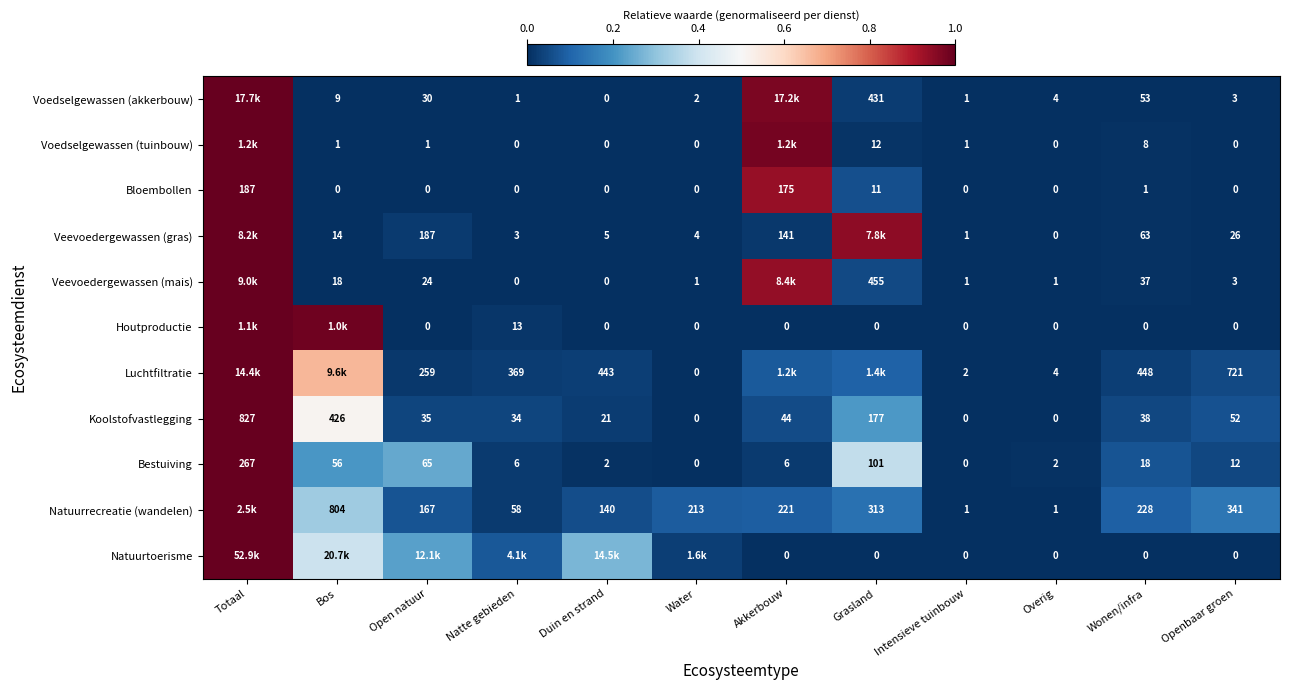

Is the value of Bloembollen at Overig greater than the value of Bestuiving at Overig?

No